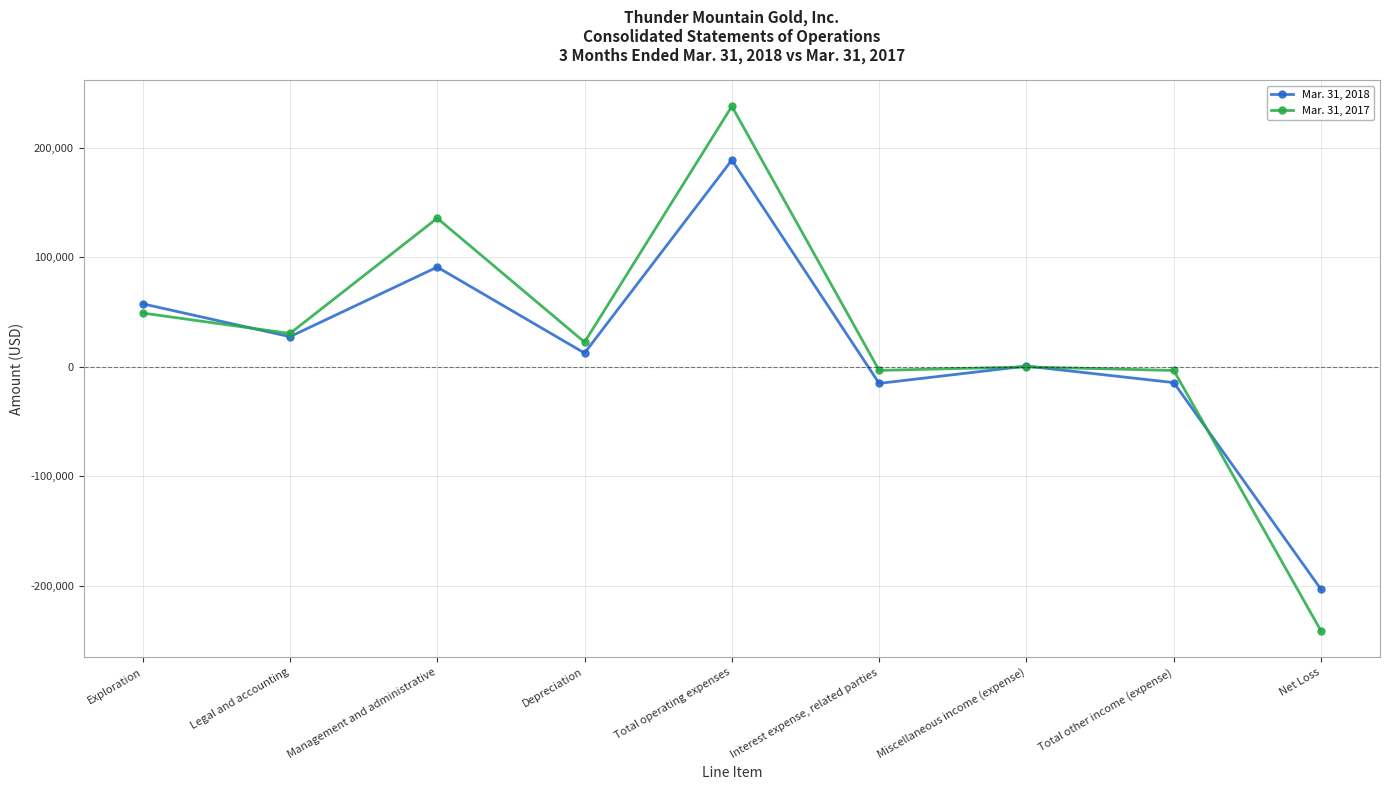

Which series has the largest total across all categories?

Mar. 31, 2017